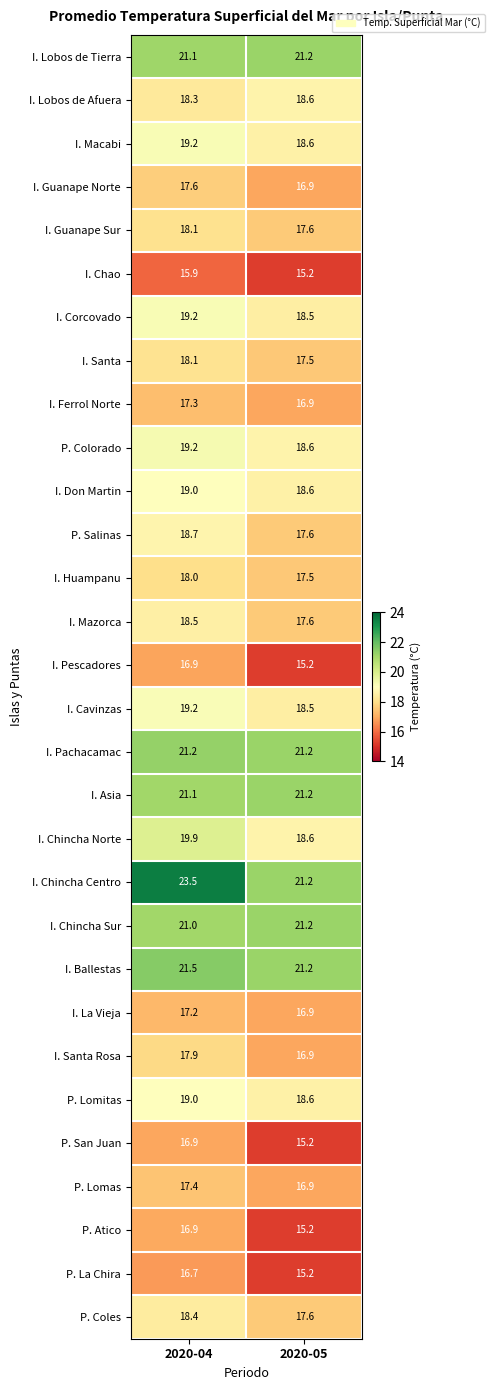

Between 2020-04 and 2020-05, which series saw the biggest shift?

I. Chincha Centro